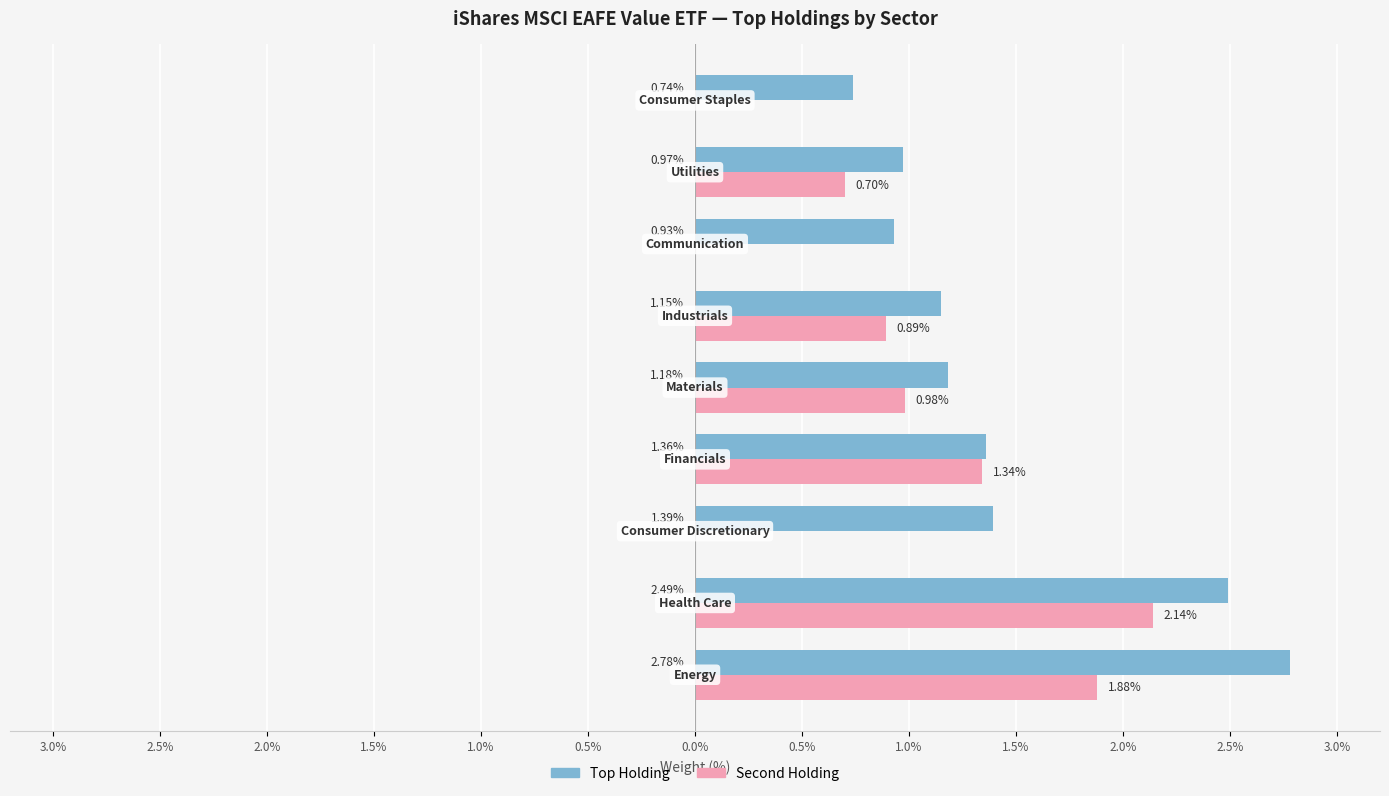

What is the highest value of the Top Holding series?

2.8